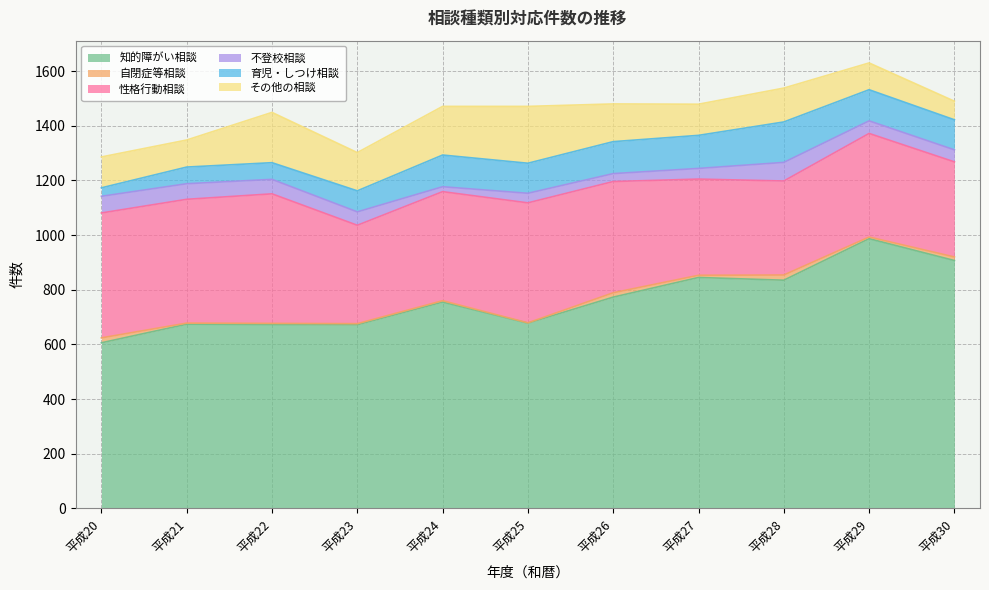

List the labels in order of 育児・しつけ相談 value, largest first.

平成28, 平成27, 平成26, 平成24, 平成29, 平成25, 平成30, 平成23, 平成21, 平成22, 平成20